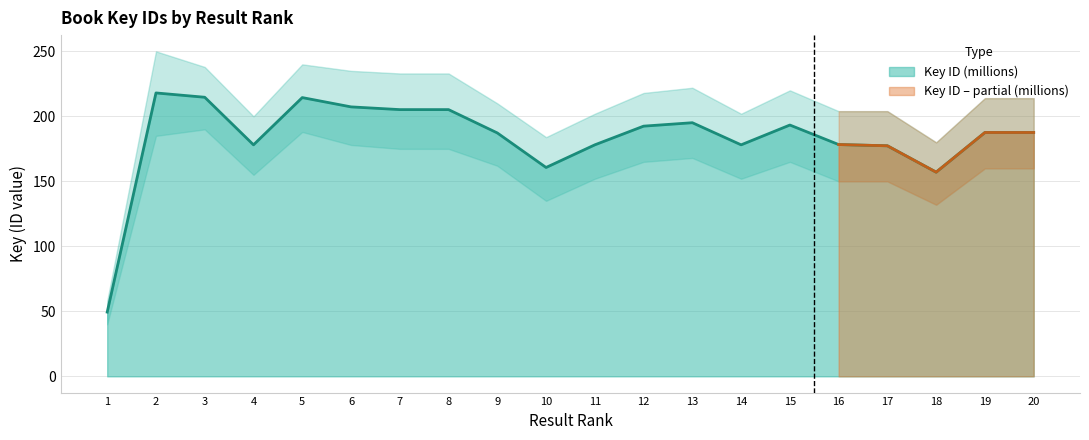

What is the ratio of the value at 16 to the value at 10?

1.1